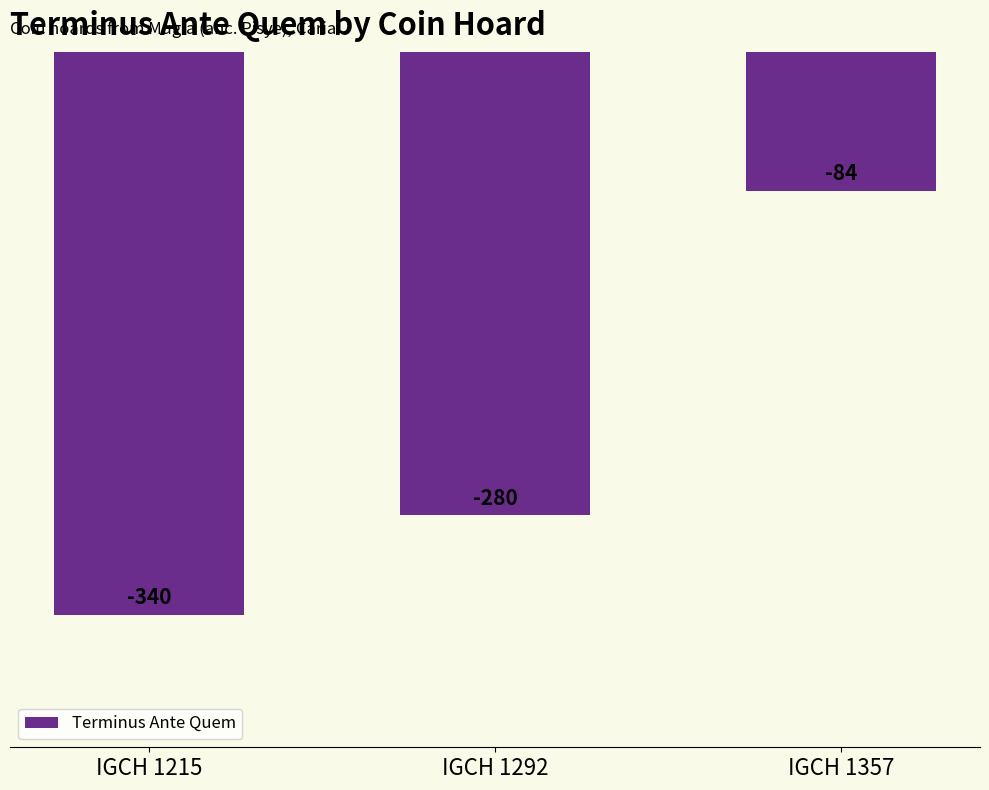

How many series are shown in this chart?

1